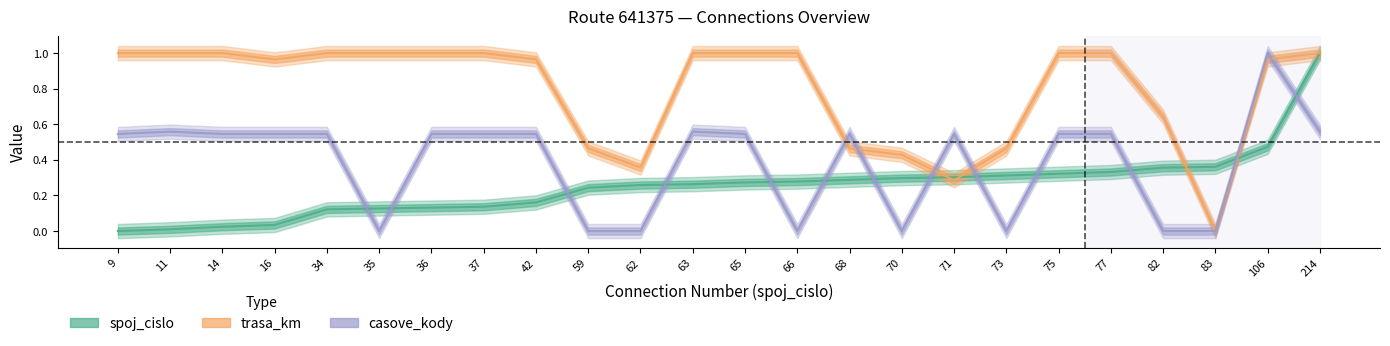

True or false: casove_kody has a value of 0.1 at 14.

False